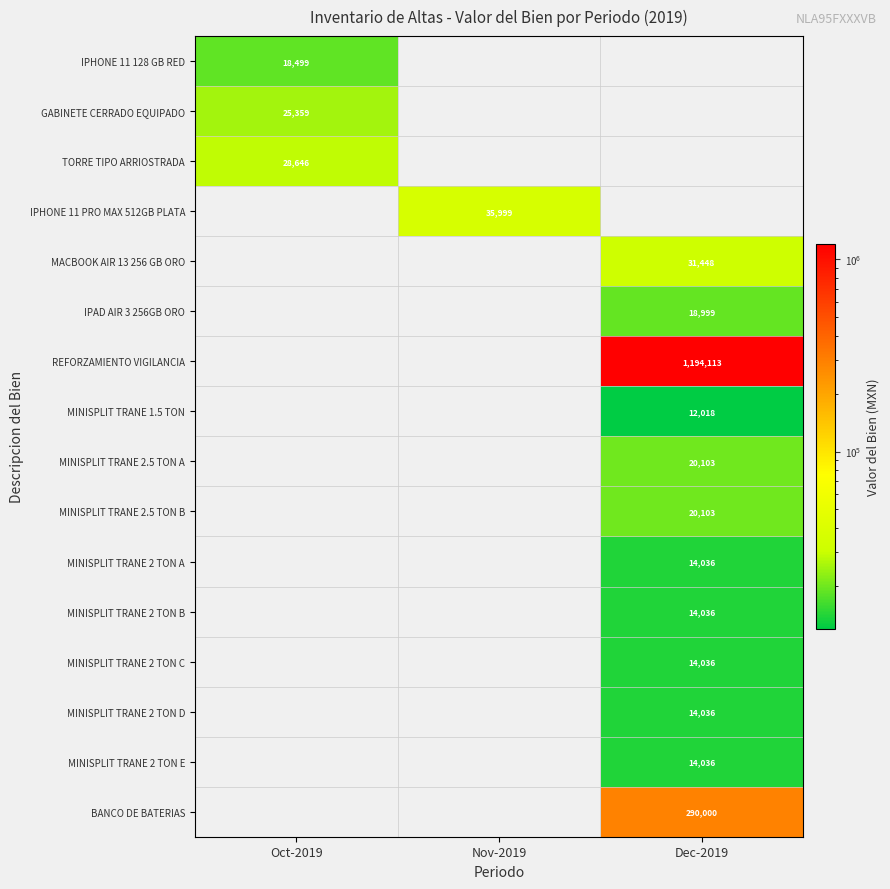

True or false: REFORZAMIENTO VIGILANCIA has a value of 1194113 at Dec-2019.

True